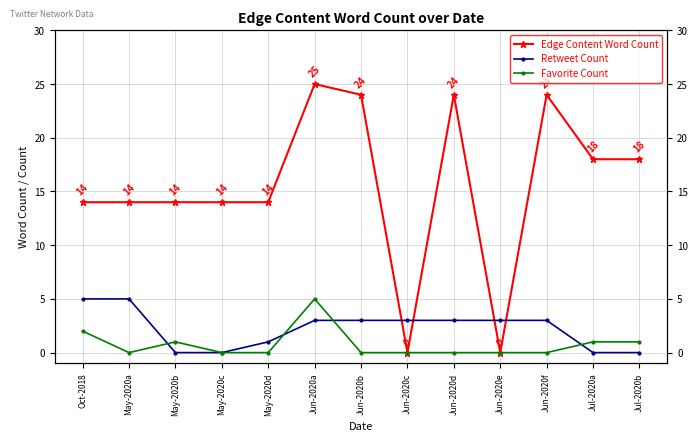

What is the value of the Edge Content Word Count point at the 11th from the left?

24